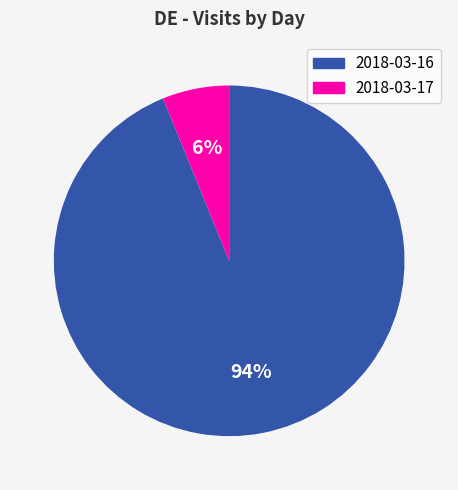

Between 2018-03-16 and 2018-03-17, which is larger?

2018-03-16